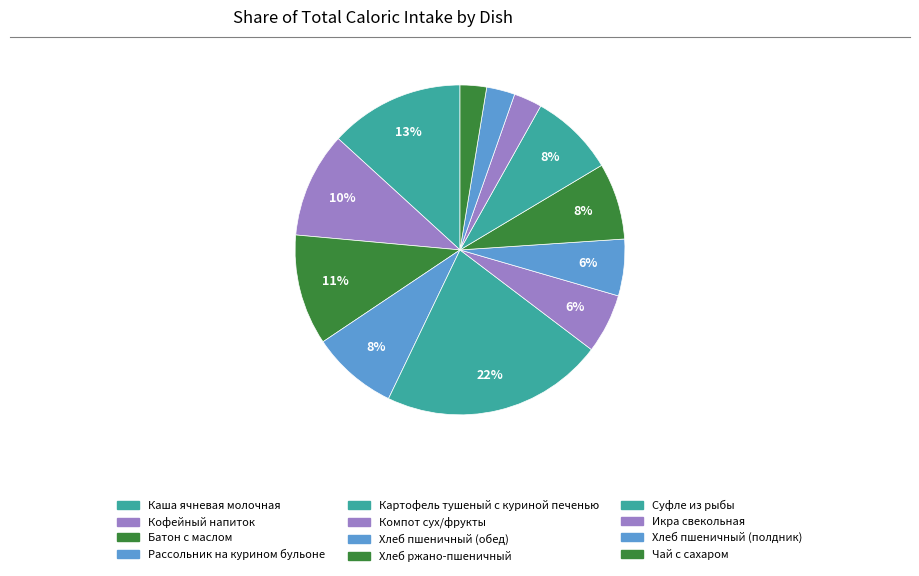

Count the number of slices in the pie.

12